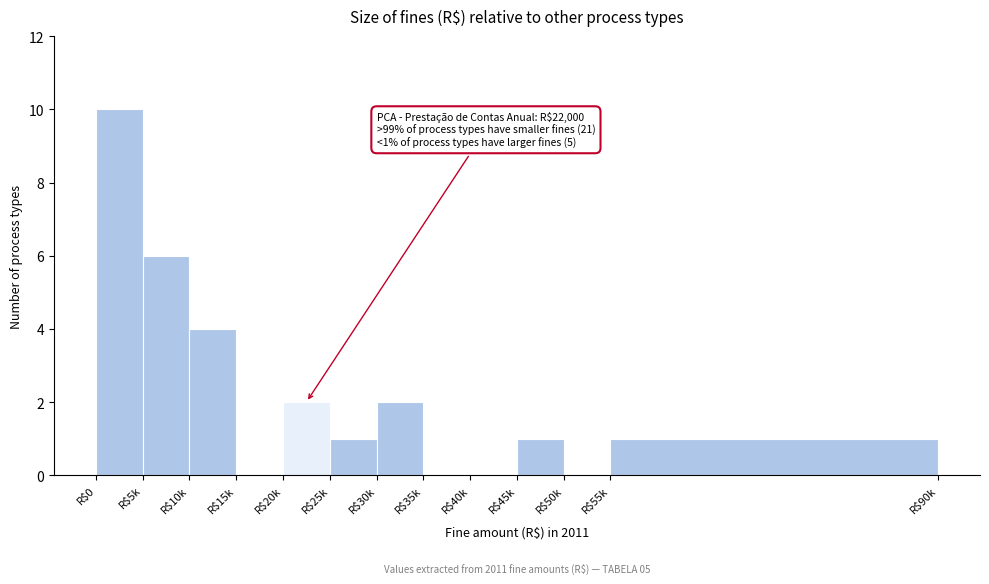

What is the maximum value shown in the chart?

10